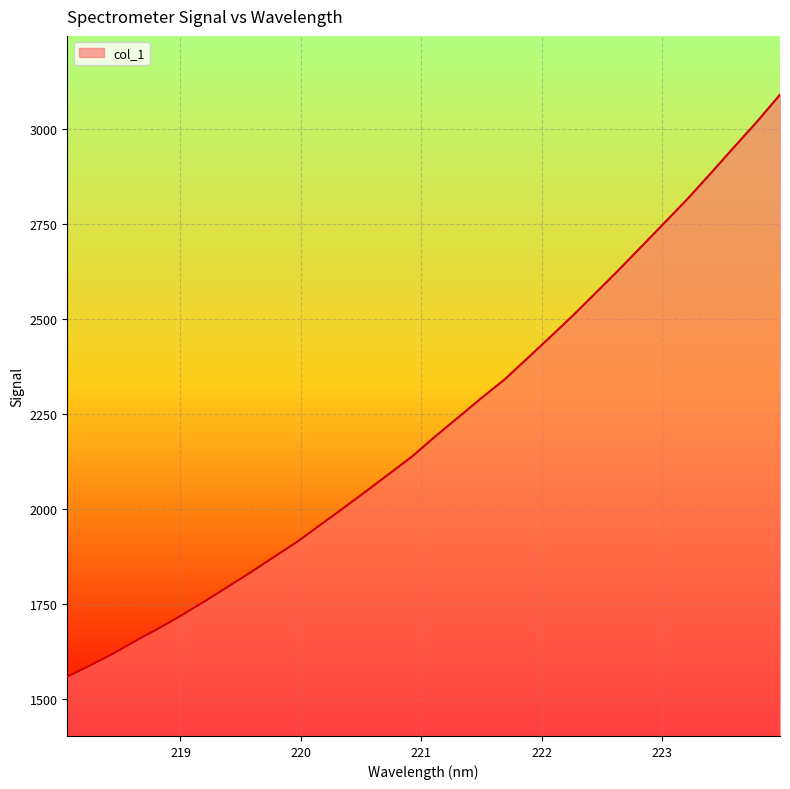

What is the greatest value displayed?

3089.0